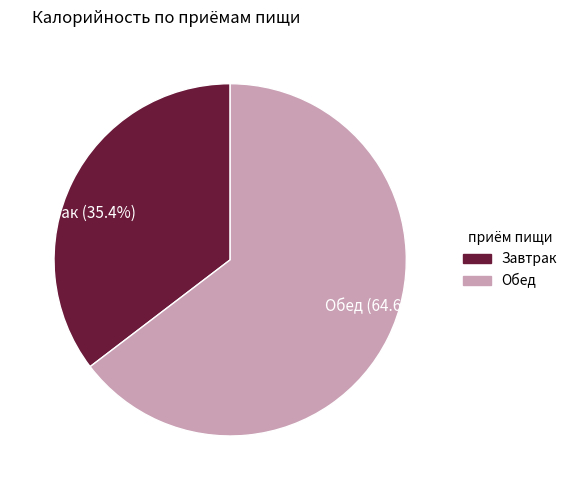

Approximately how many times larger is the value at Завтрак compared to Обед?

0.5